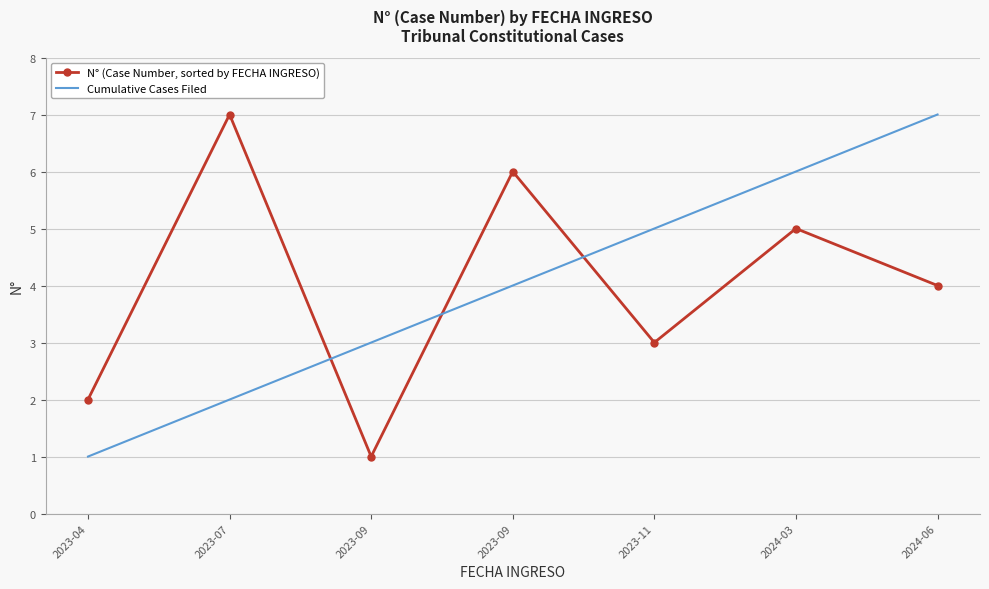

What is the average value of the N° (Case Number, sorted by FECHA INGRESO) series?

4